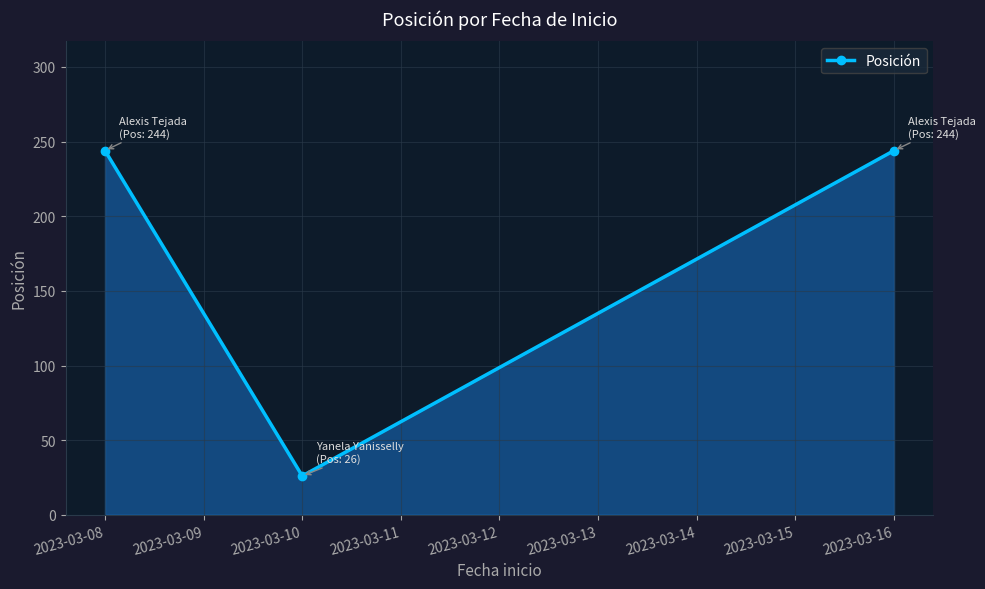

What is the maximum value shown in the chart?

244